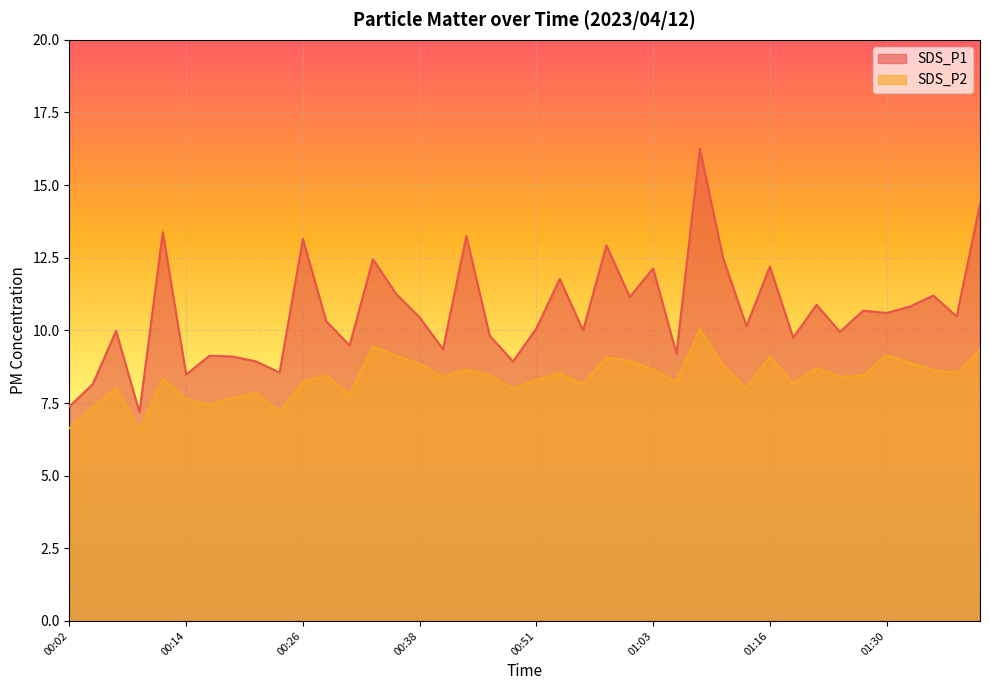

What is the sum of the SDS_P1 values at 00:09 and 00:48?

16.1